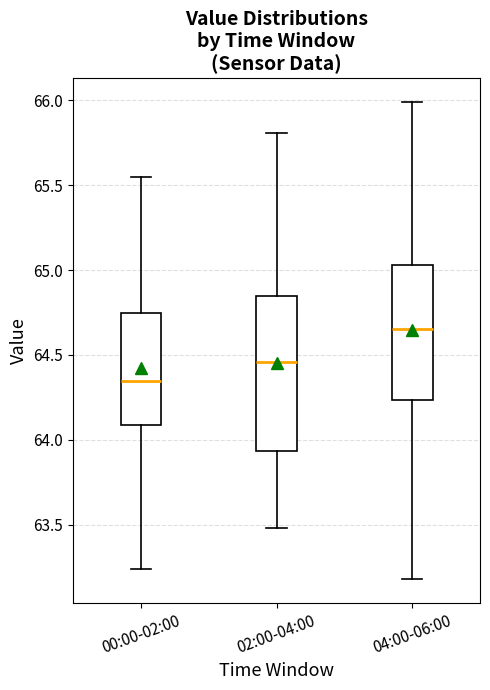

Comparing the boxes themselves (not the whiskers), which one is the tallest?

02:00-04:00